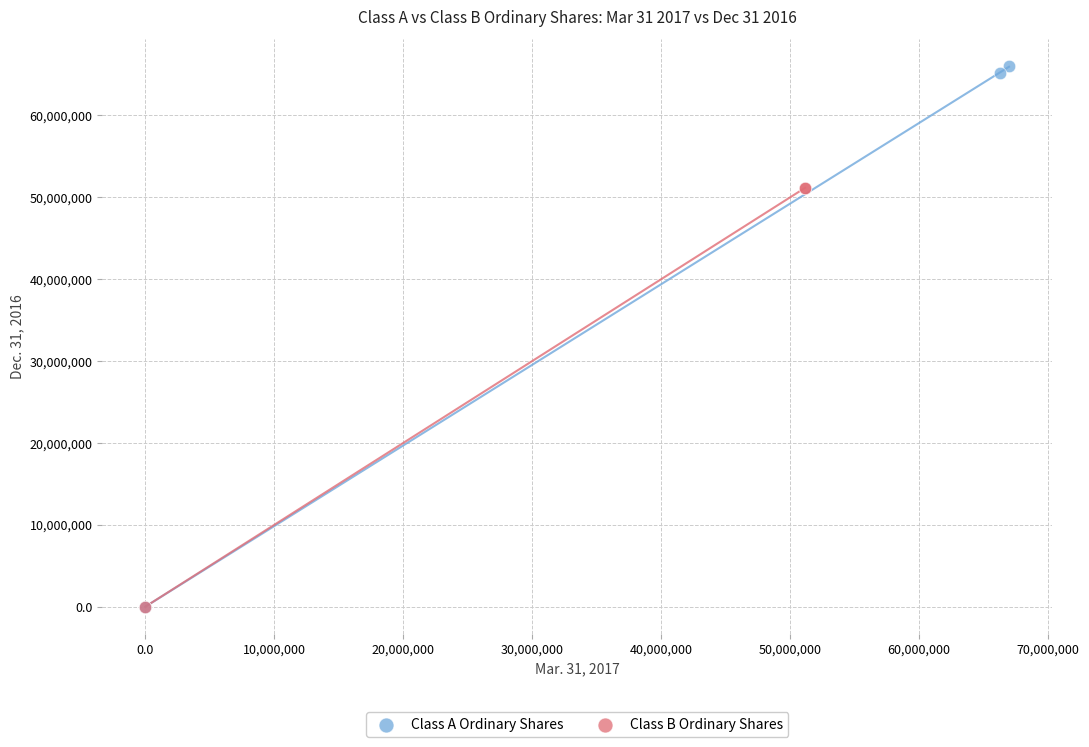

Which series reaches the maximum Y coordinate?

Class A Ordinary Shares